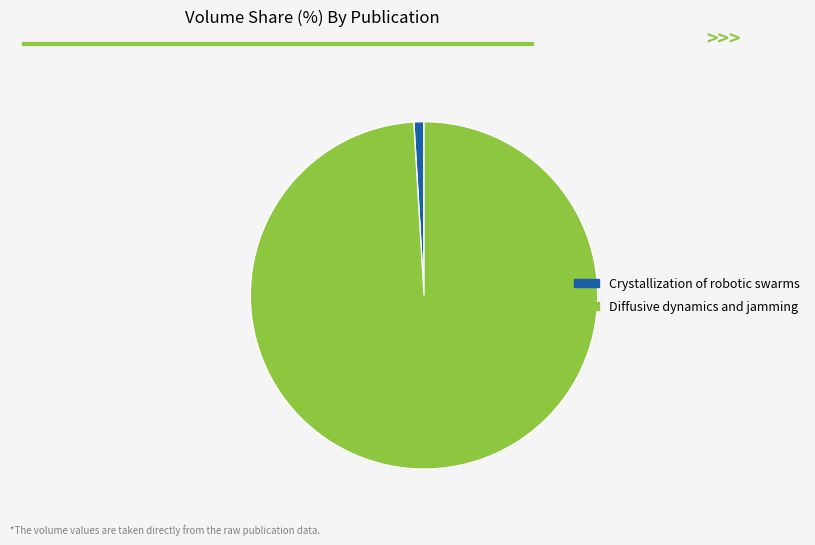

Rank the categories by value from highest to lowest.

Diffusive dynamics and jamming, Crystallization of robotic swarms